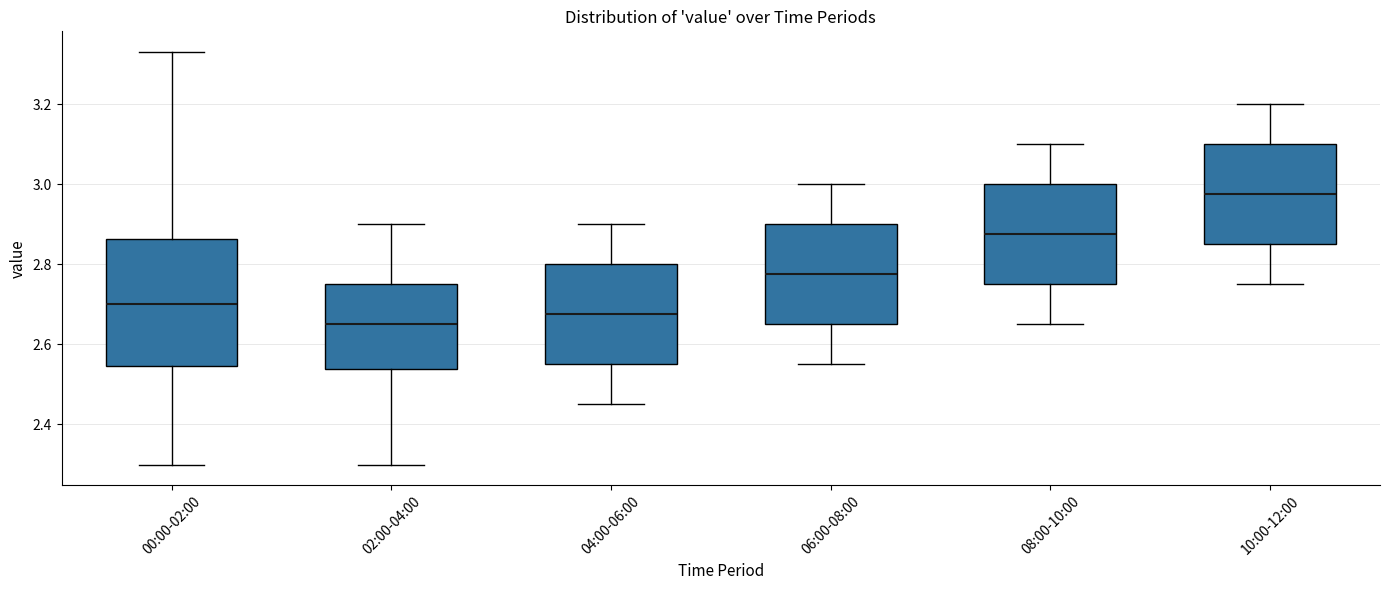

Where is the upper edge of the box for 00:00-02:00 on the y-axis? The values are not printed on the chart, so give them approximately, as read against the axis.

2.86